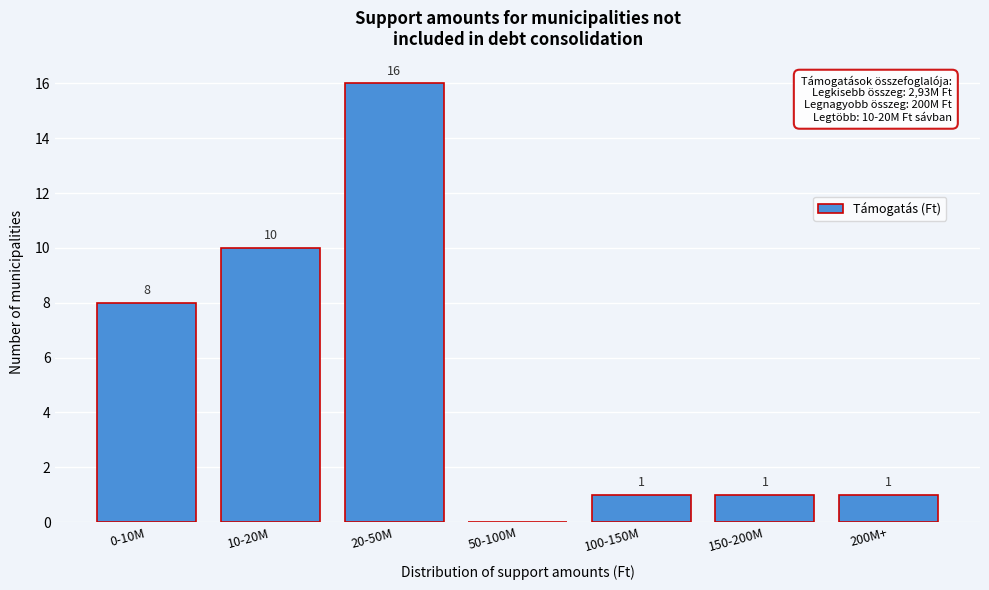

Reading left to right, transcribe all the data shown in this chart.

0-10M=8	10-20M=10	20-50M=16	50-100M=0	100-150M=1	150-200M=1	200M+=1